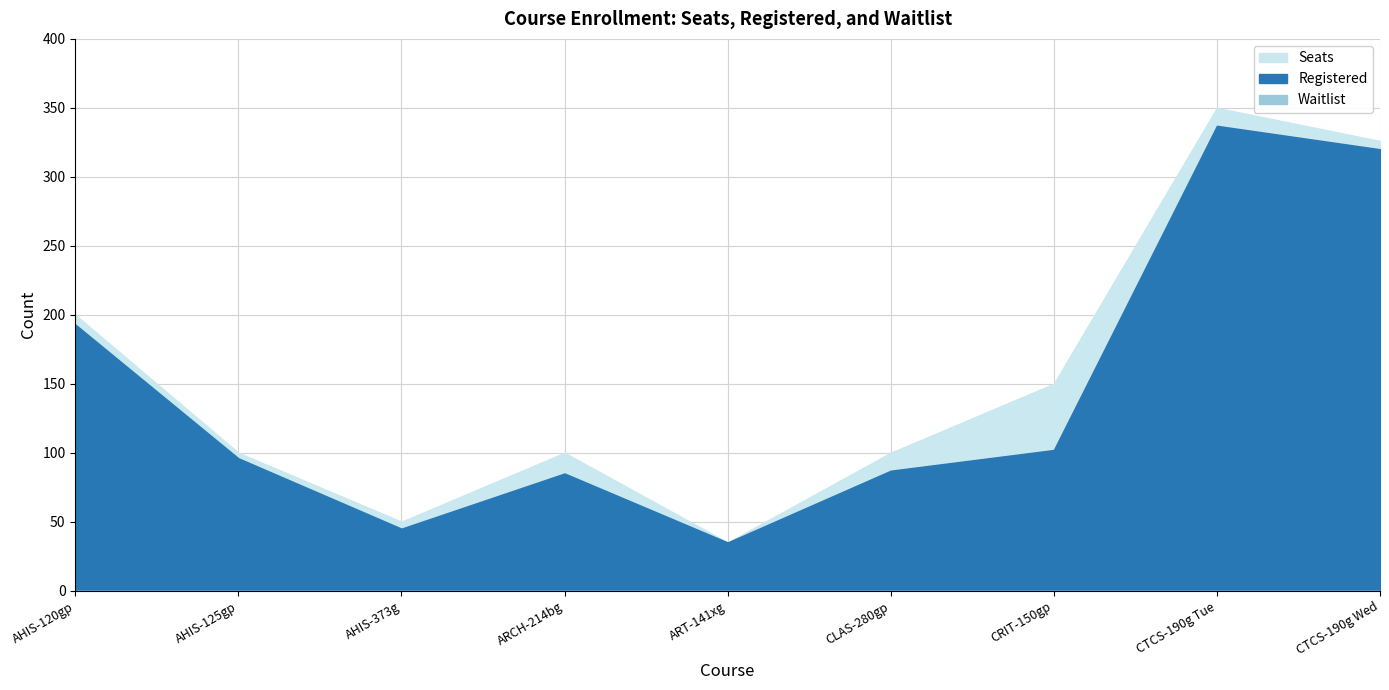

How many lines are shown in the chart?

3